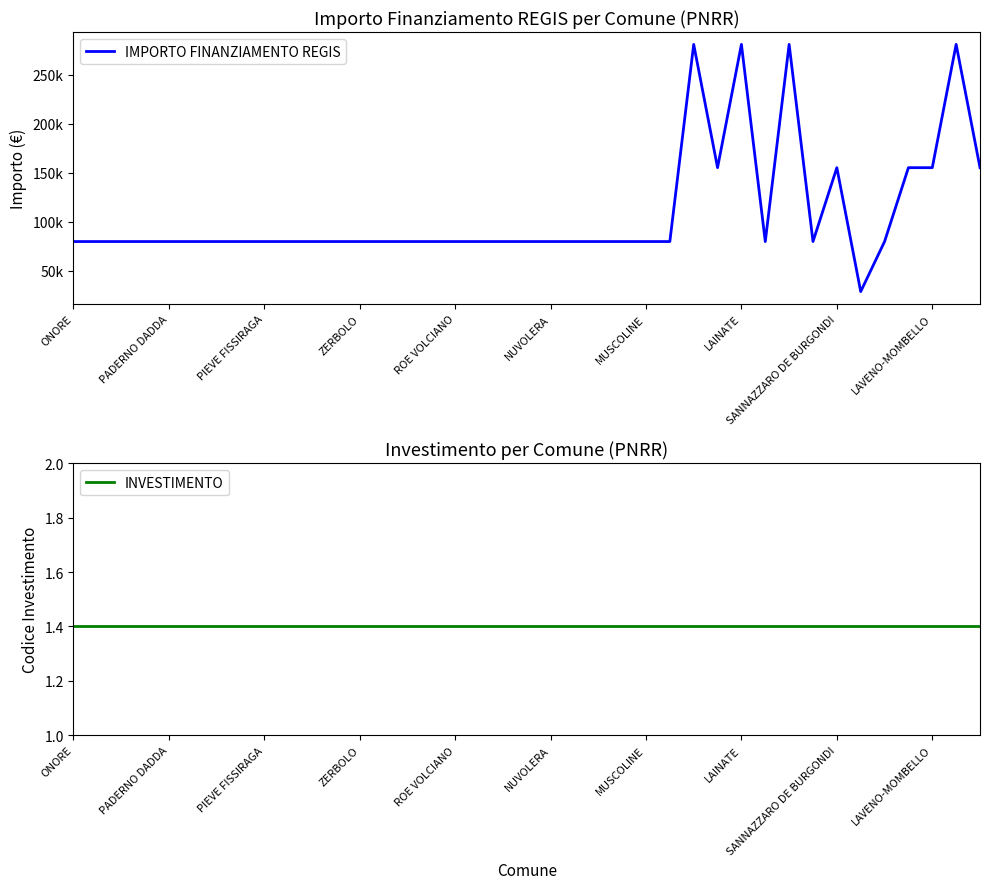

How many lines are shown in the chart?

2